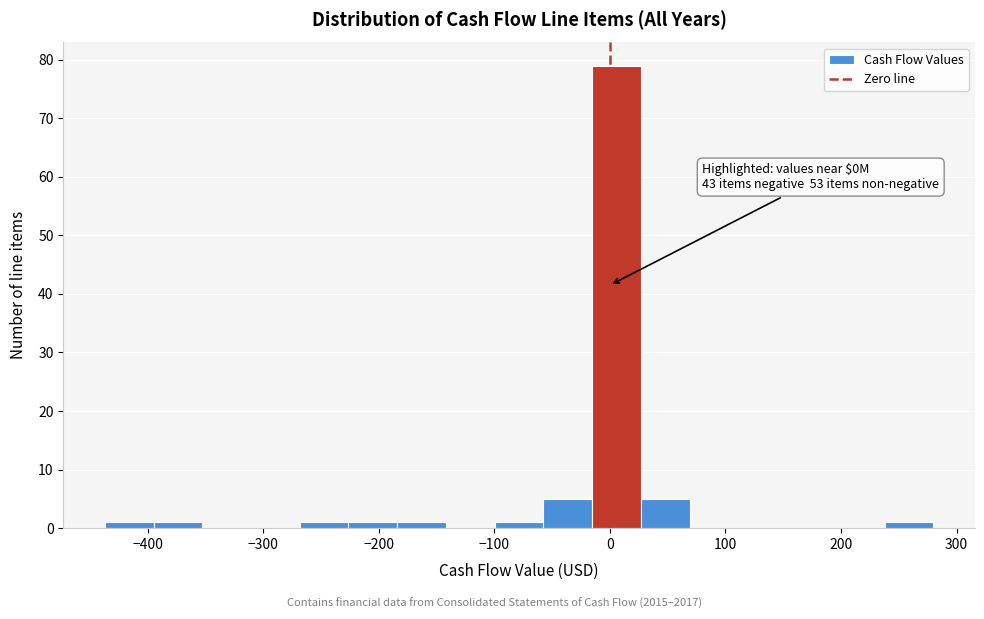

Which range on the x-axis has the tallest bar?

-20 to 30